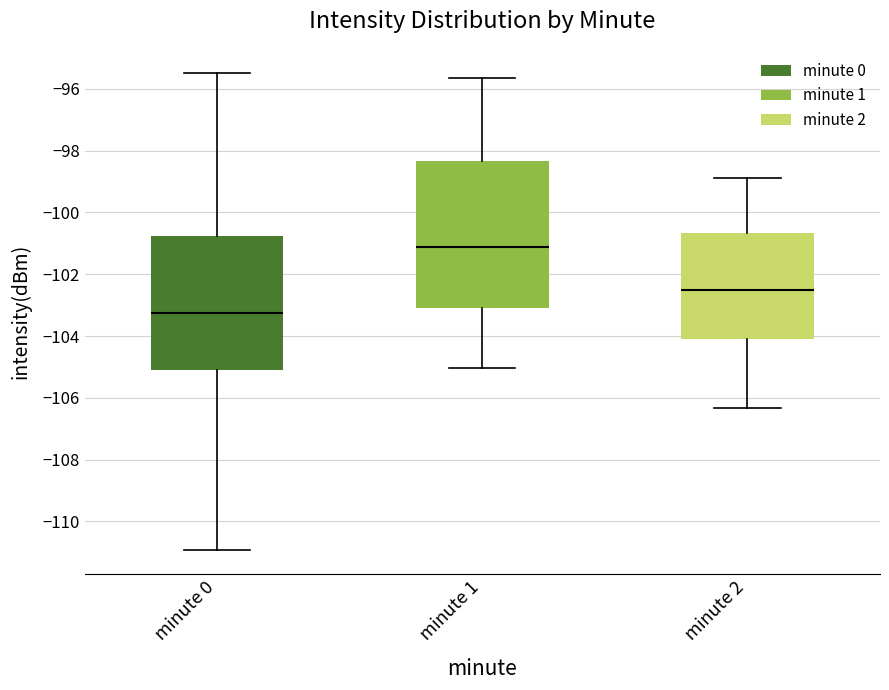

Where does the lower whisker of the box for minute 2 end on the y-axis? The values are not printed on the chart, so give them approximately, as read against the axis.

-106.4